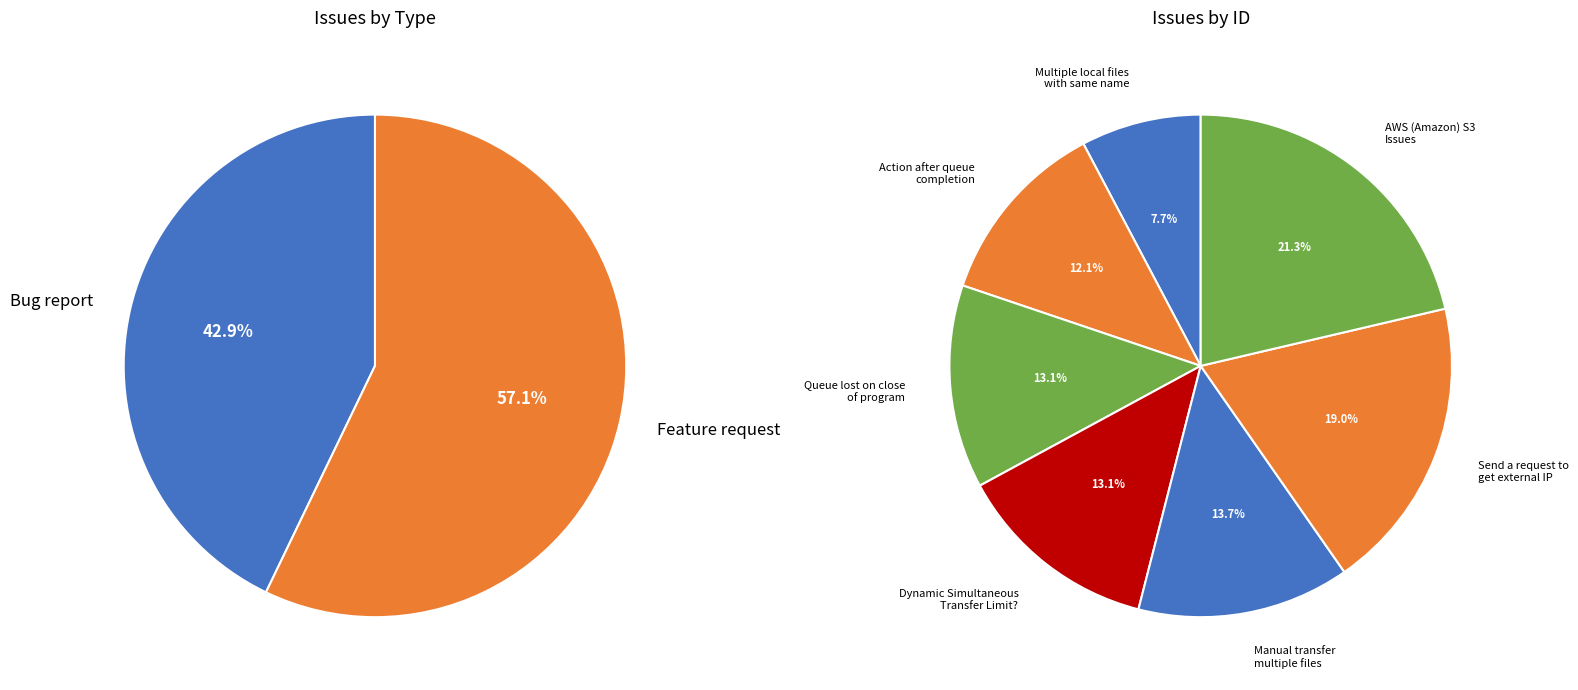

To the nearest percent, what portion does AWS (Amazon) S3
Issues represent?

21%